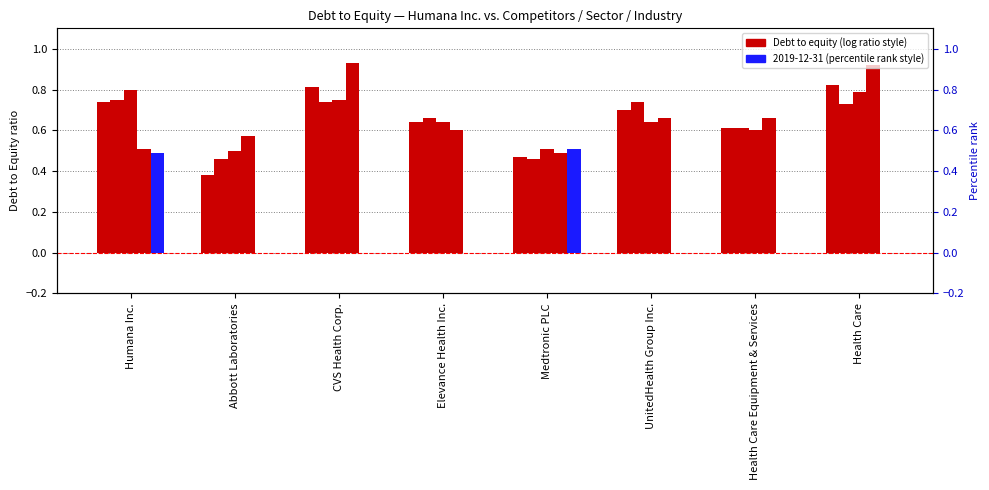

At which category is the sum across all series the highest?

Humana Inc.